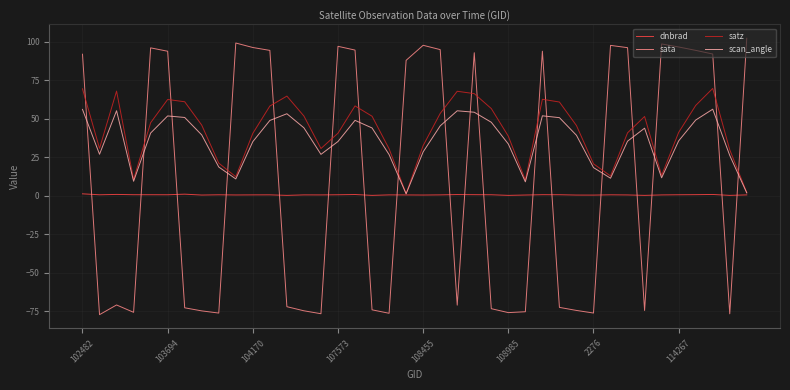

True or false: satz and sata cross at least once.

True